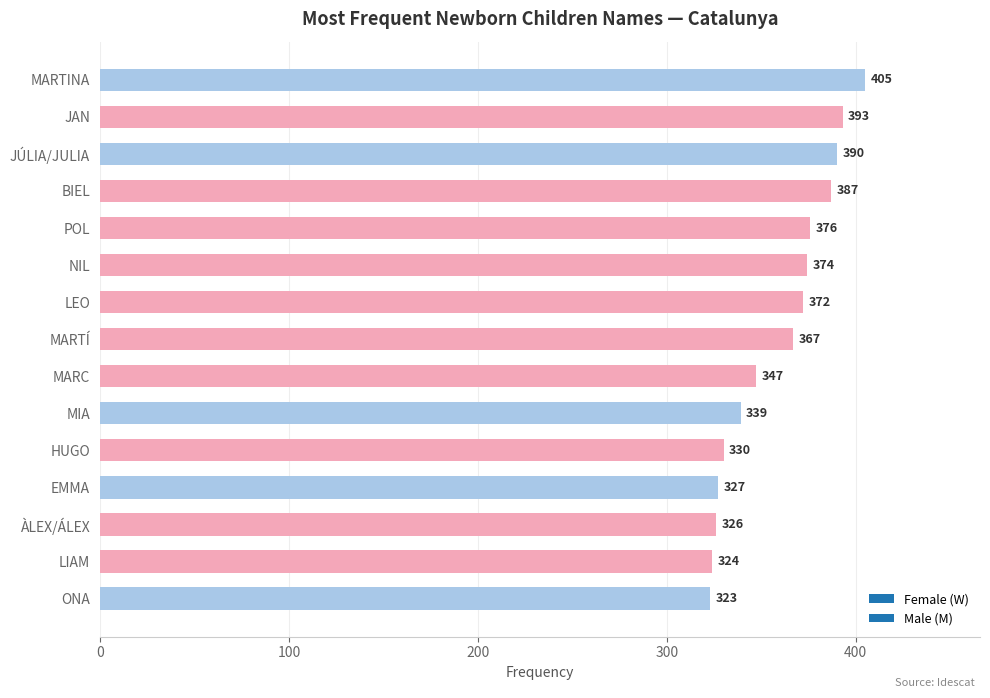

How many values are below 367?

7